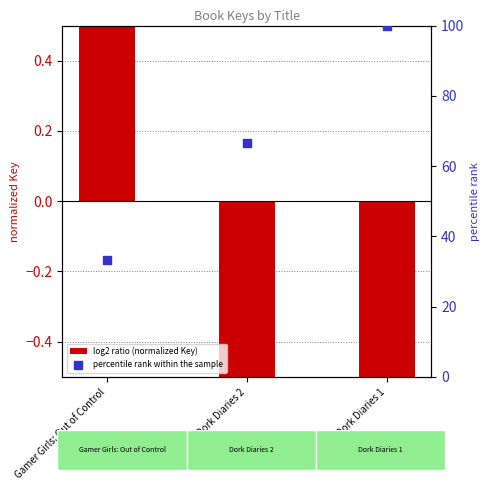

At how many categories does at least one series exceed 43?

2